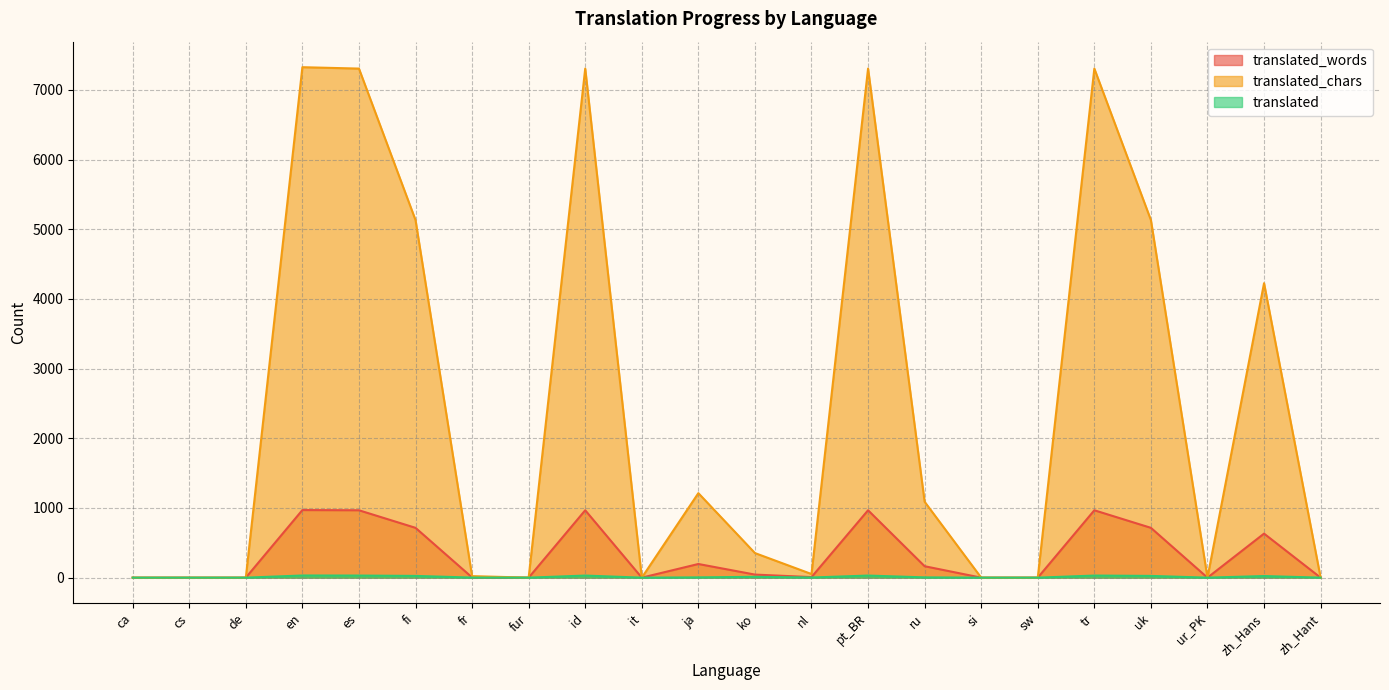

List the labels in order of translated_words value, smallest first.

ca, cs, de, fur, it, si, sw, ur_PK, zh_Hant, fr, nl, ko, ru, ja, zh_Hans, fi, uk, es, id, pt_BR, tr, en